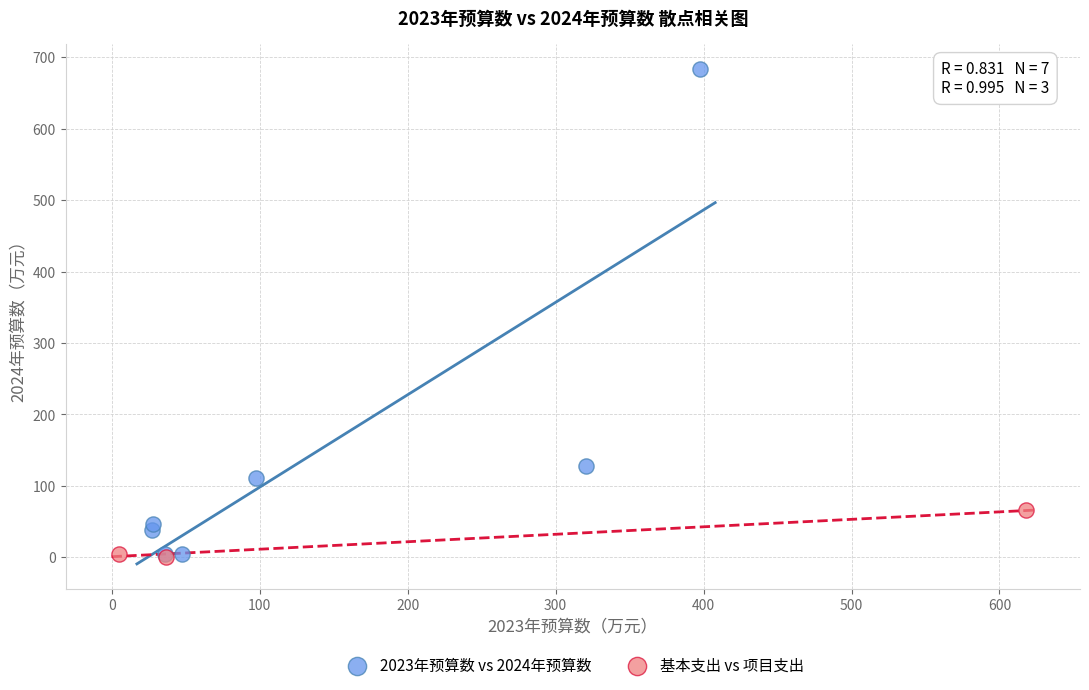

Which series contains the highest Y value?

2023年预算数 vs 2024年预算数